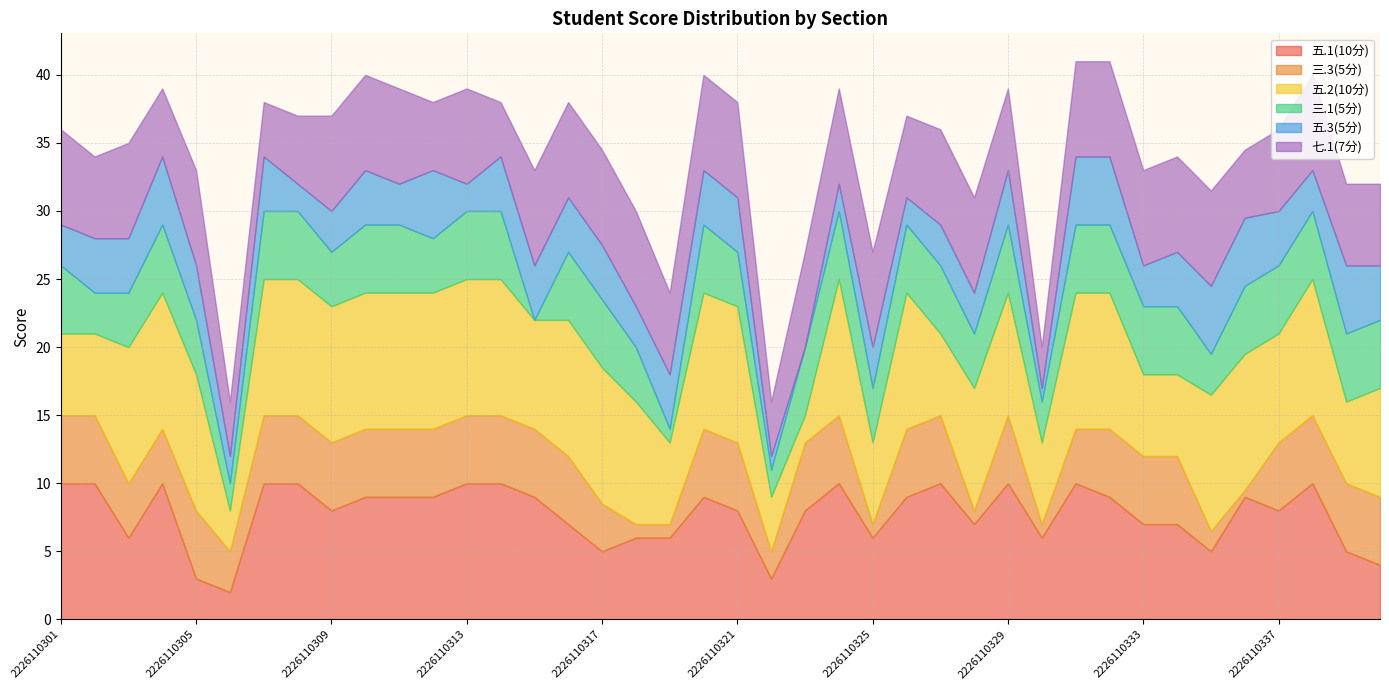

How many categories are shown in the chart?

40